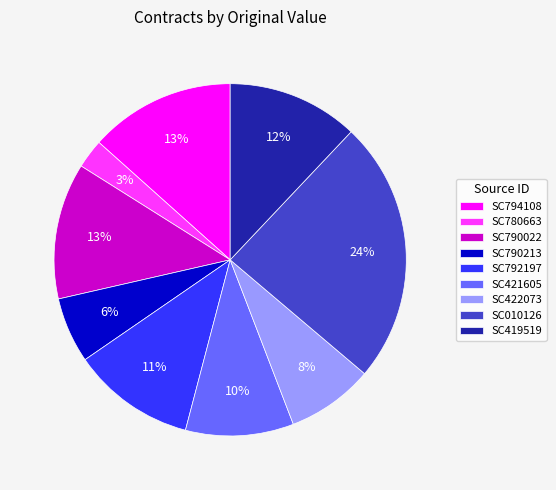

The SC790022 slice represents 13% of the pie. True or false?

True